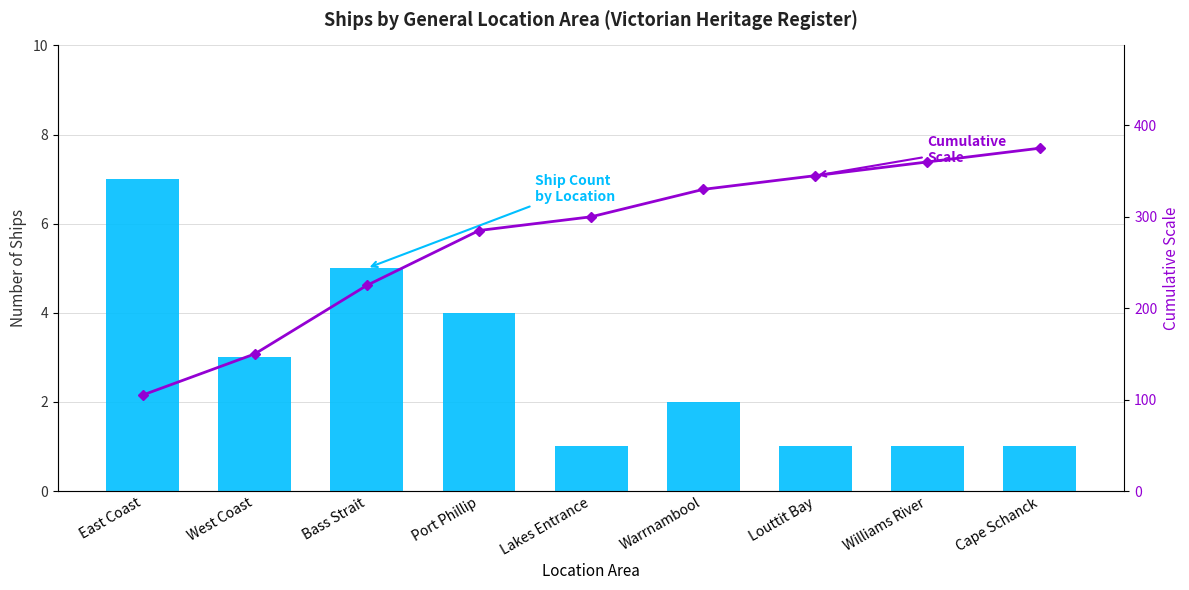

At West Coast, list the series in order from largest to smallest.

Cumulative Scale (ref style), Ship Count by Location